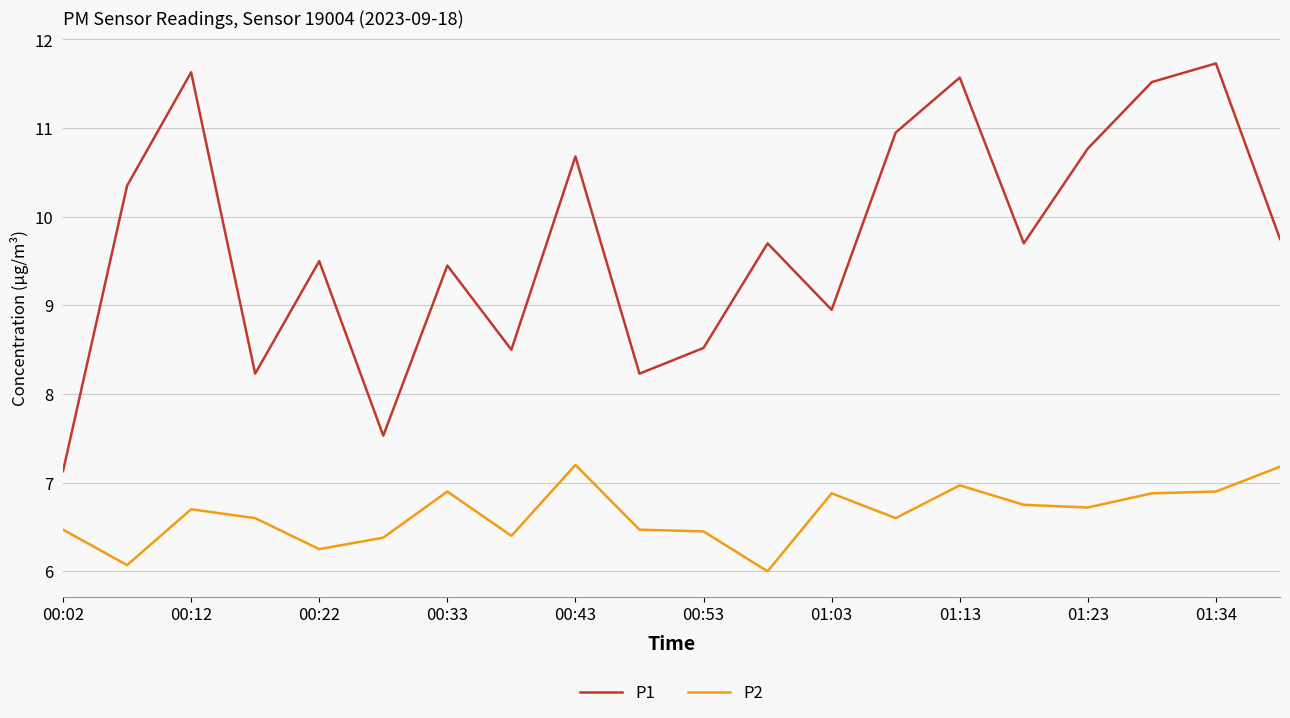

What is the difference between the second highest and minimum values in the P2 series?

1.2